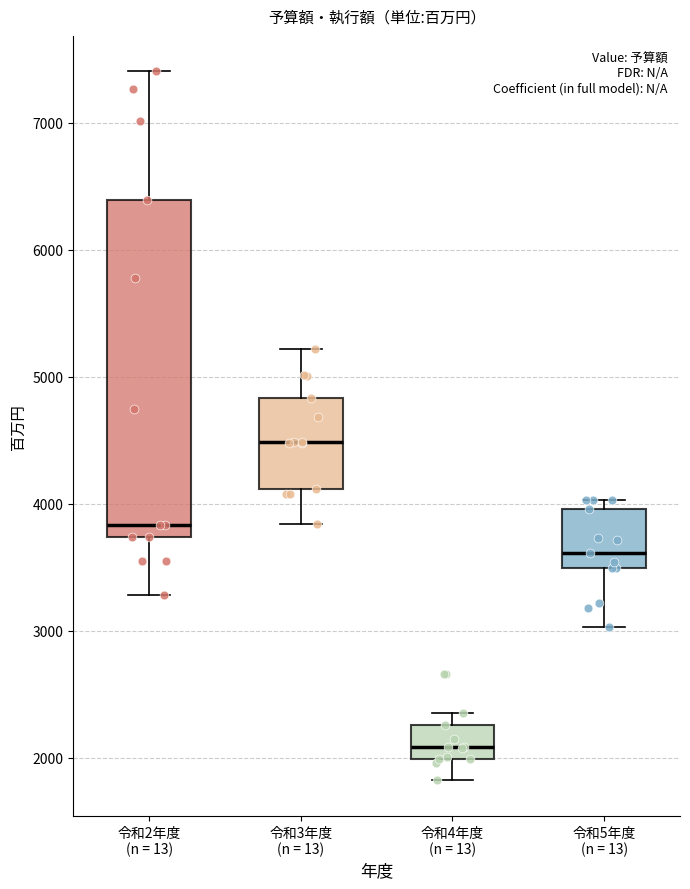

Where does the upper whisker of the box for 令和2年度 (n = 13) end on the y-axis? The values are not printed on the chart, so give them approximately, as read against the axis.

7400